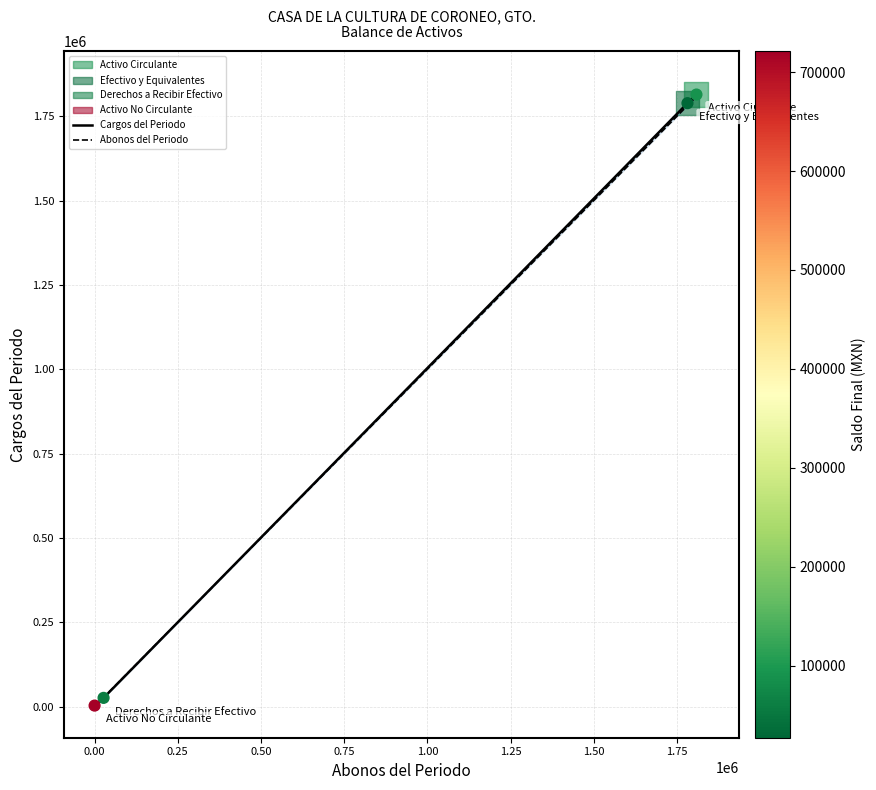

What is the total value across all series at 0.25?

52607.4